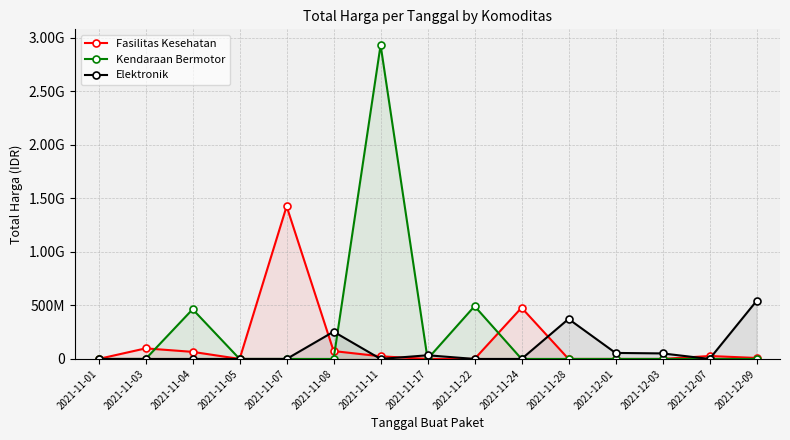

Which series ends up on top after the final intersection of Kendaraan Bermotor and Fasilitas Kesehatan?

Fasilitas Kesehatan